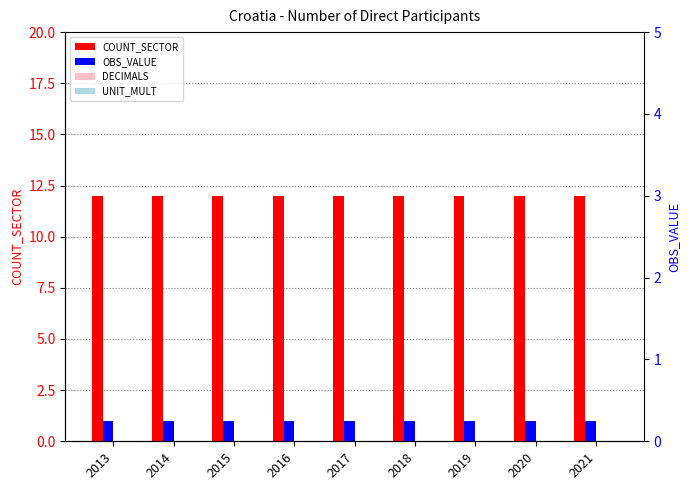

Reading left to right, what are all the values shown in this chart?

COUNT_SECTOR: 2013=12	2014=12	2015=12	2016=12	2017=12	2018=12	2019=12	2020=12	2021=12
OBS_VALUE: 2013=1	2014=1	2015=1	2016=1	2017=1	2018=1	2019=1	2020=1	2021=1
DECIMALS: 2013=0	2014=0	2015=0	2016=0	2017=0	2018=0	2019=0	2020=0	2021=0
UNIT_MULT: 2013=0	2014=0	2015=0	2016=0	2017=0	2018=0	2019=0	2020=0	2021=0